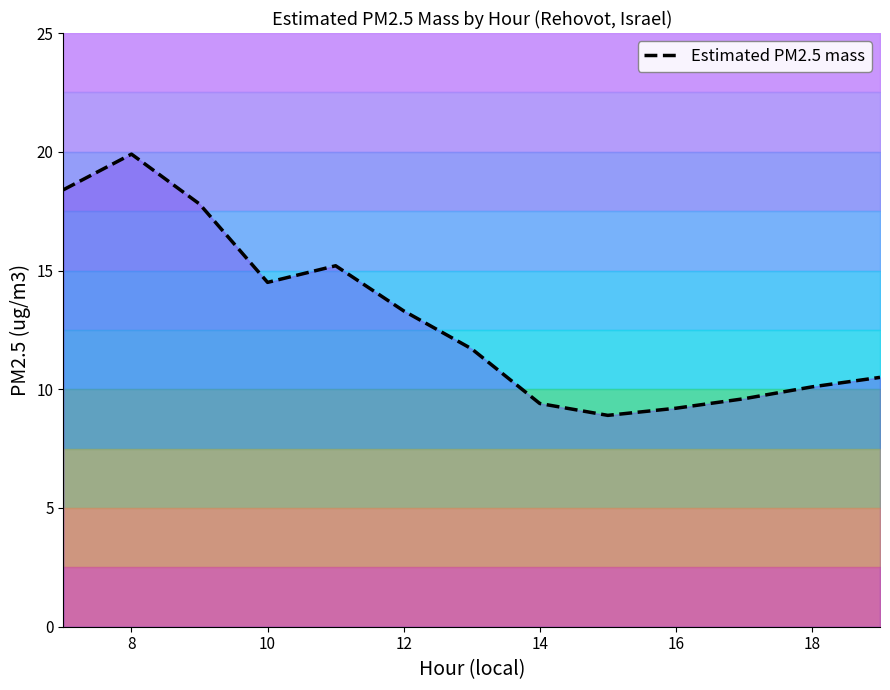

Is it true that Estimated PM2.5 mass equals 14.5 at 10?

True